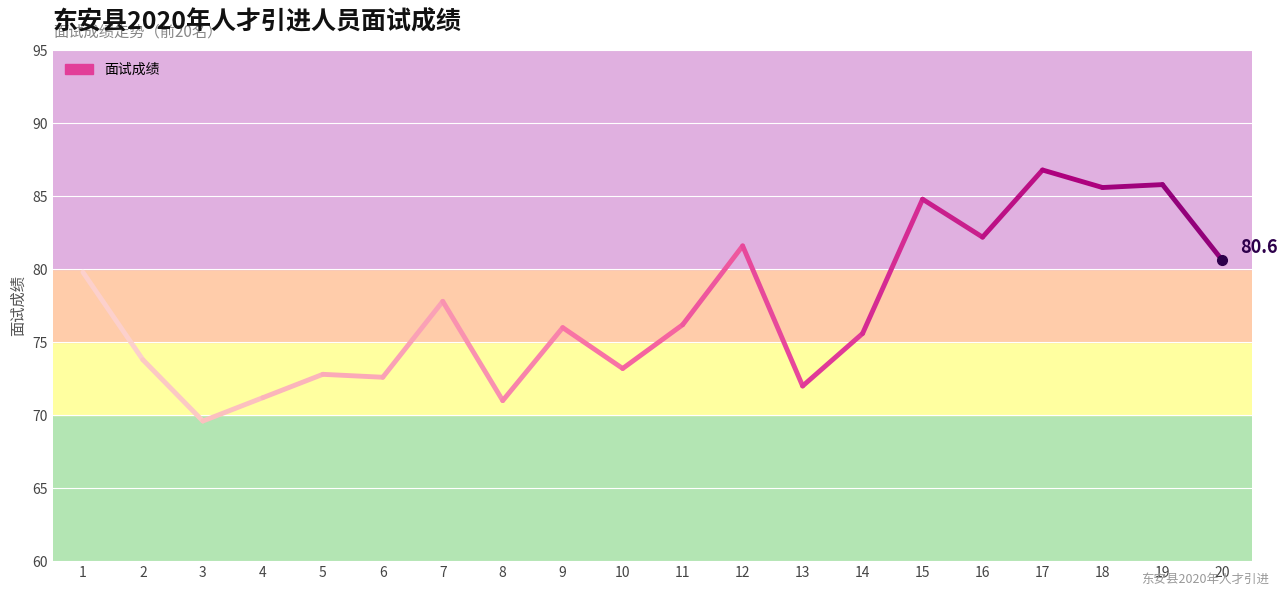

How many series are shown in this chart?

1